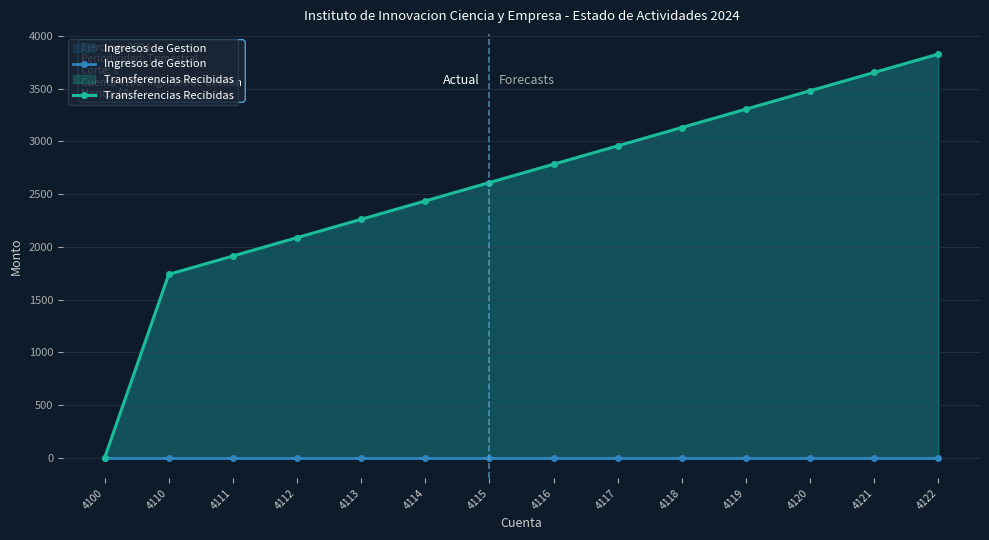

Which category has the lowest value in the Transferencias Recibidas series?

4100